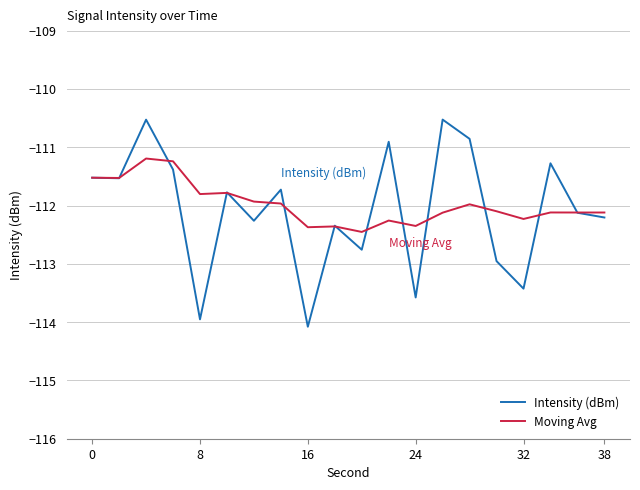

Which series has the widest spread of values?

Intensity (dBm)